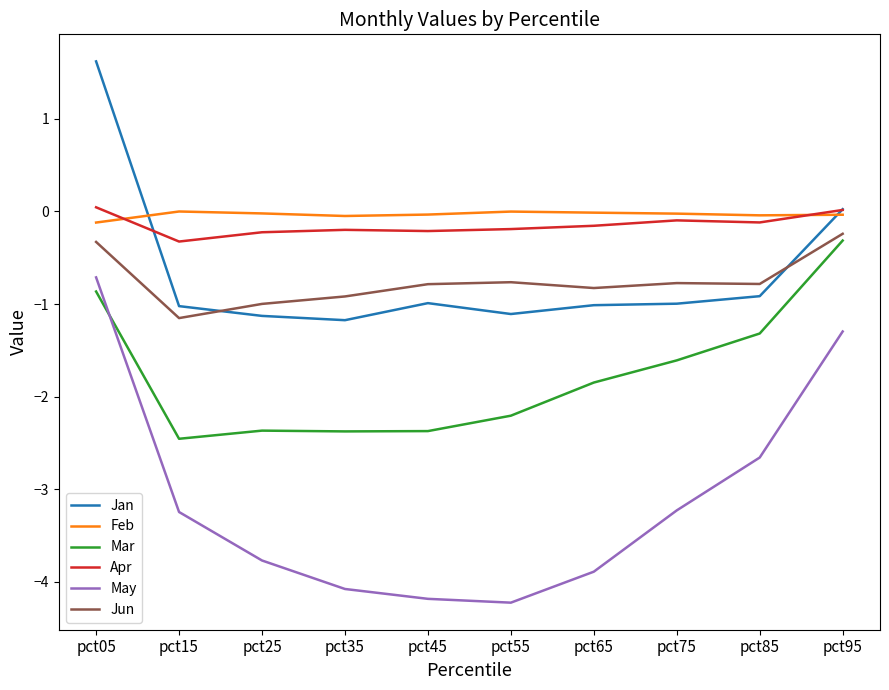

What is the highest value of the Jan series?

1.6